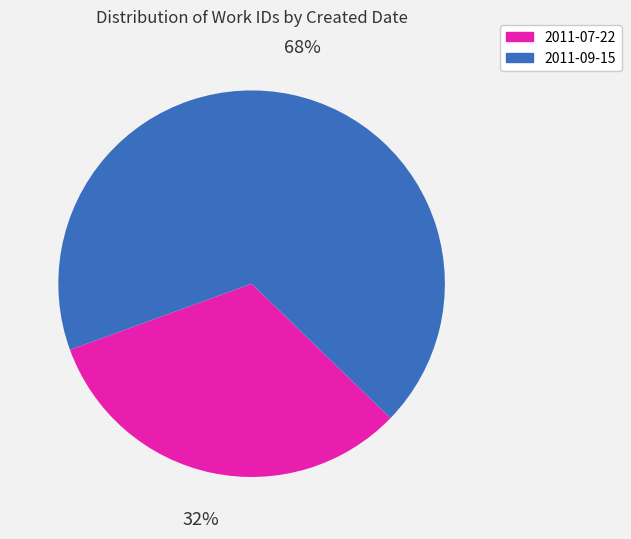

Rank the categories by value from lowest to highest.

2011-07-22, 2011-09-15